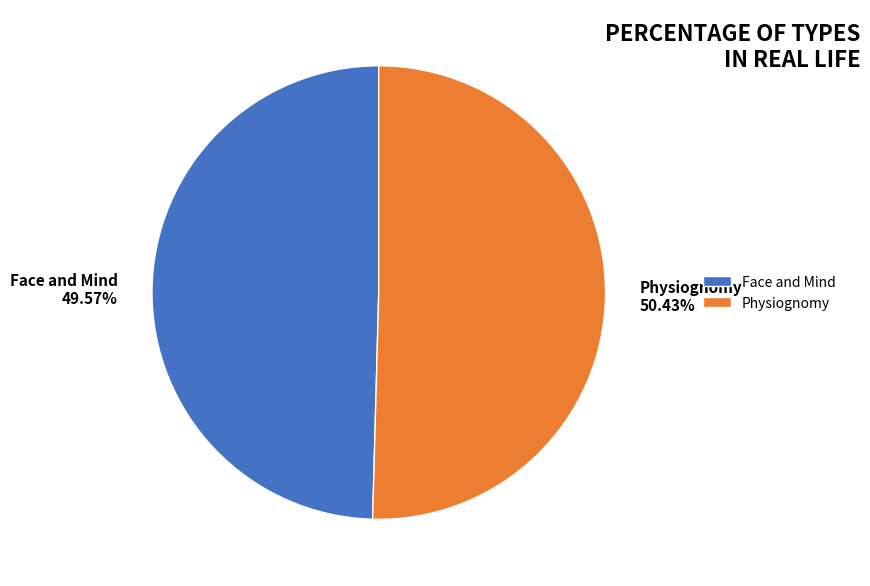

What is the total percentage of Face and Mind and Physiognomy?

100.0%